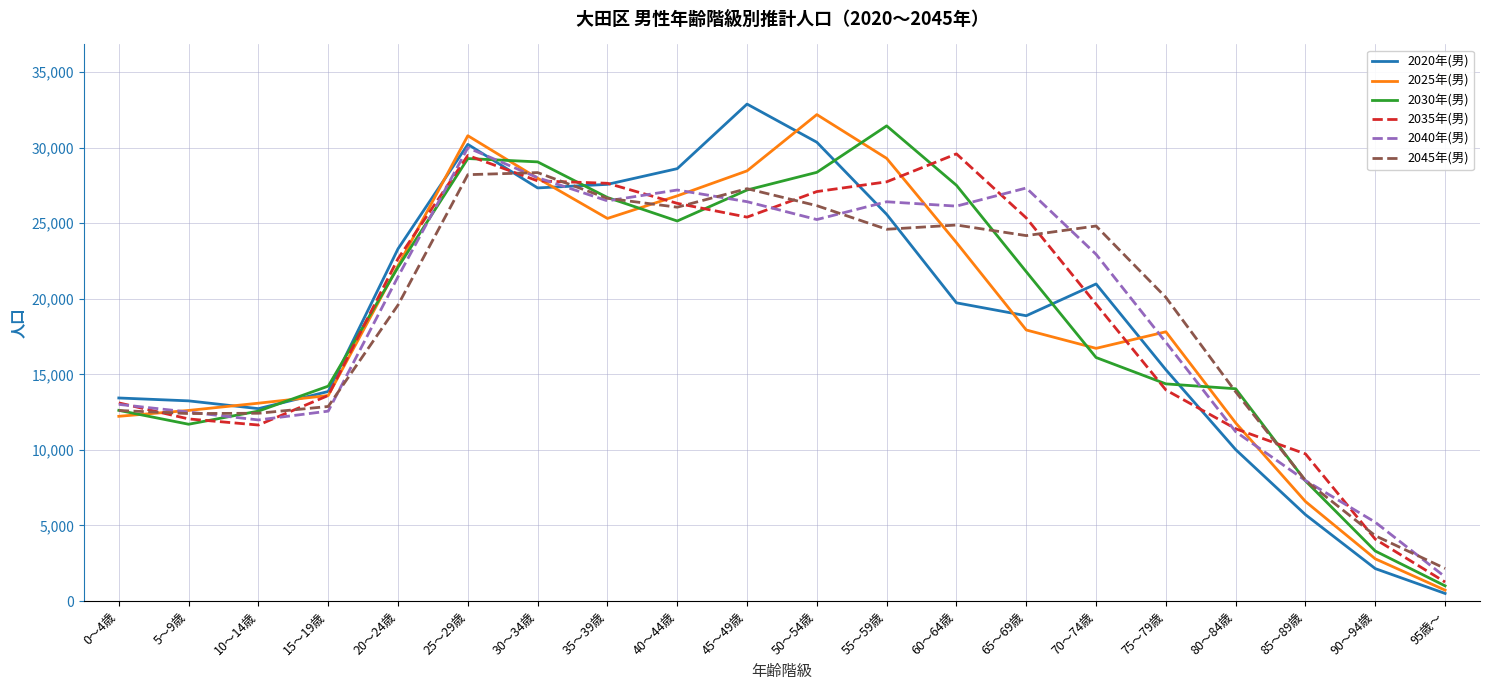

What are all the series names shown in the legend?

2020年(男), 2025年(男), 2030年(男), 2035年(男), 2040年(男), 2045年(男)